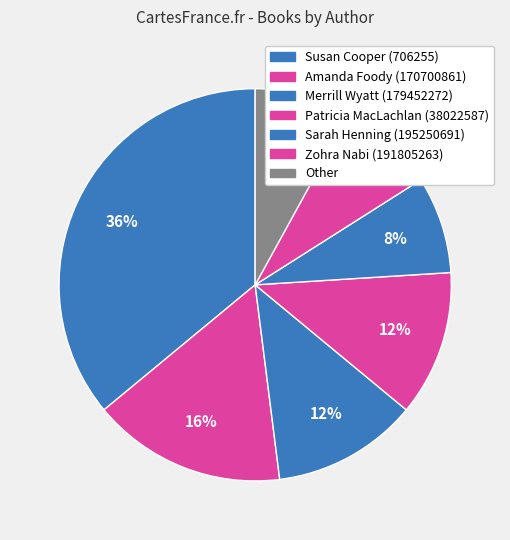

Do Merrill Wyatt (179452272) and Susan Cooper (706255) together represent more than half of the pie?

No